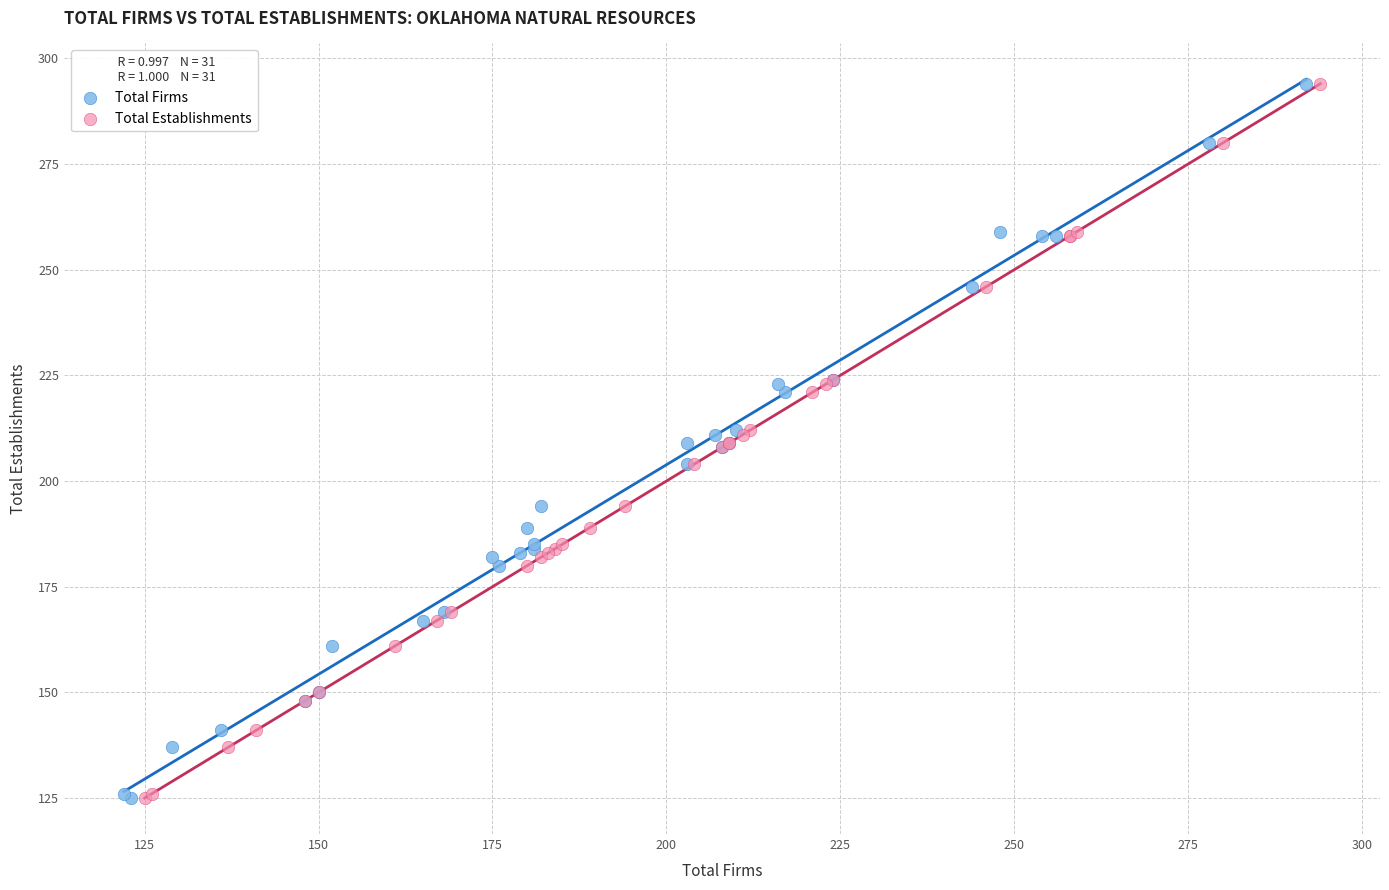

What are all the series names shown in the legend?

Total Firms, Total Establishments